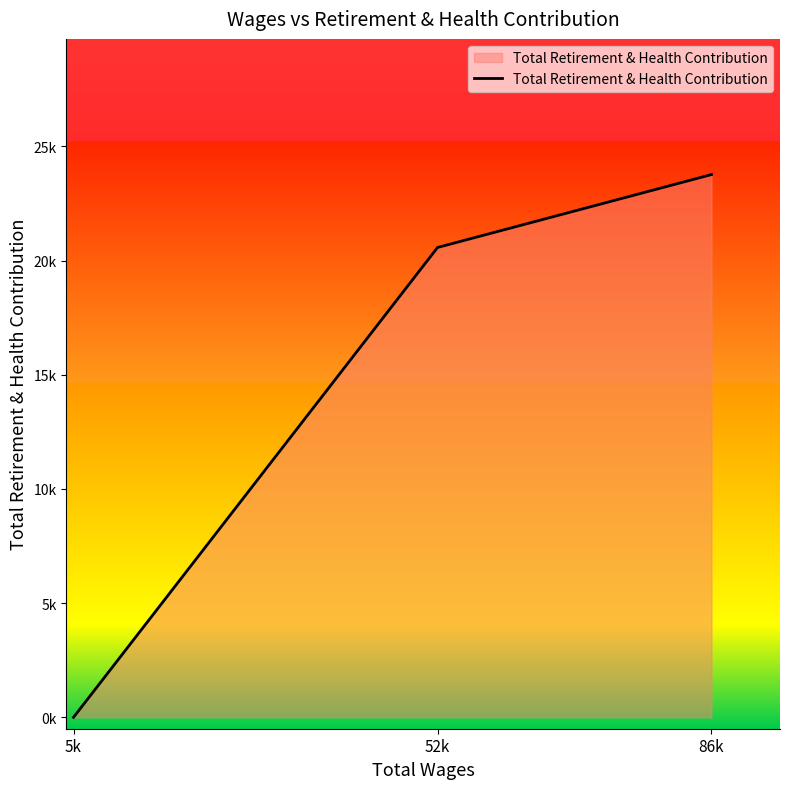

Reading left to right, what are all the values shown in this chart?

0	20577	23770